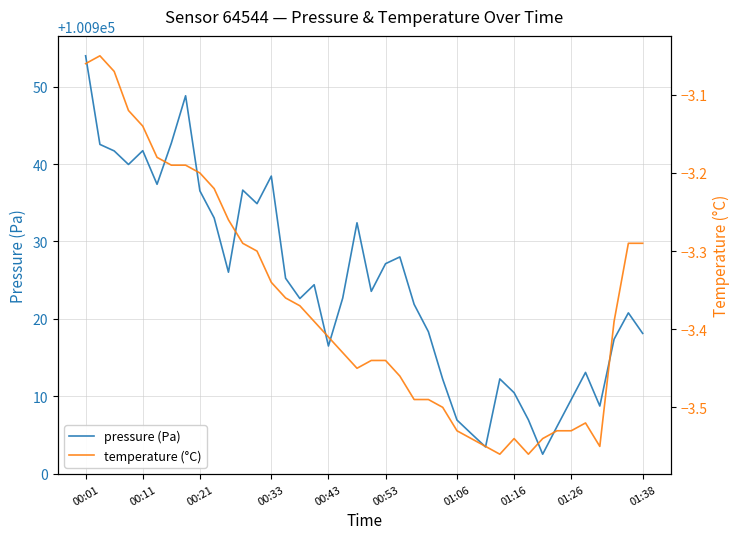

Which series has the widest spread of values?

pressure (Pa)